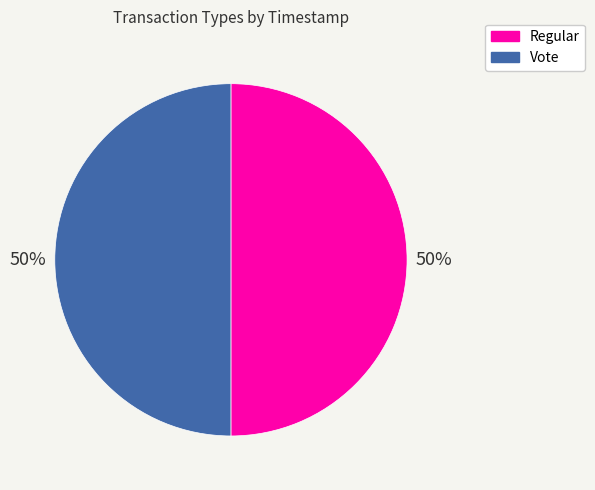

What is the ratio of the value at Regular to the value at Vote?

1.0